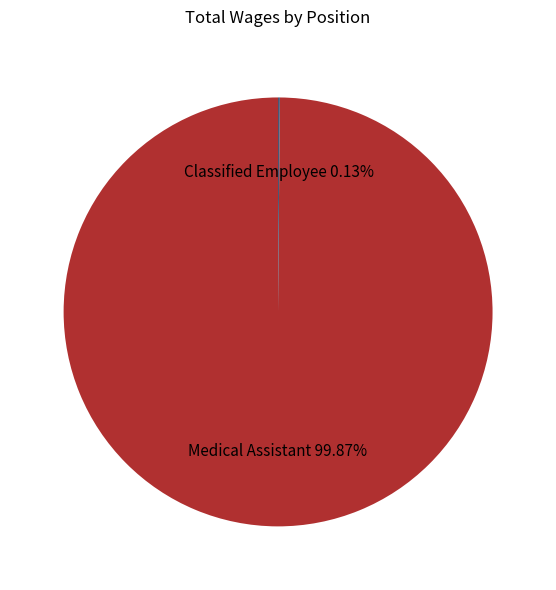

Does any single category account for the majority?

Yes